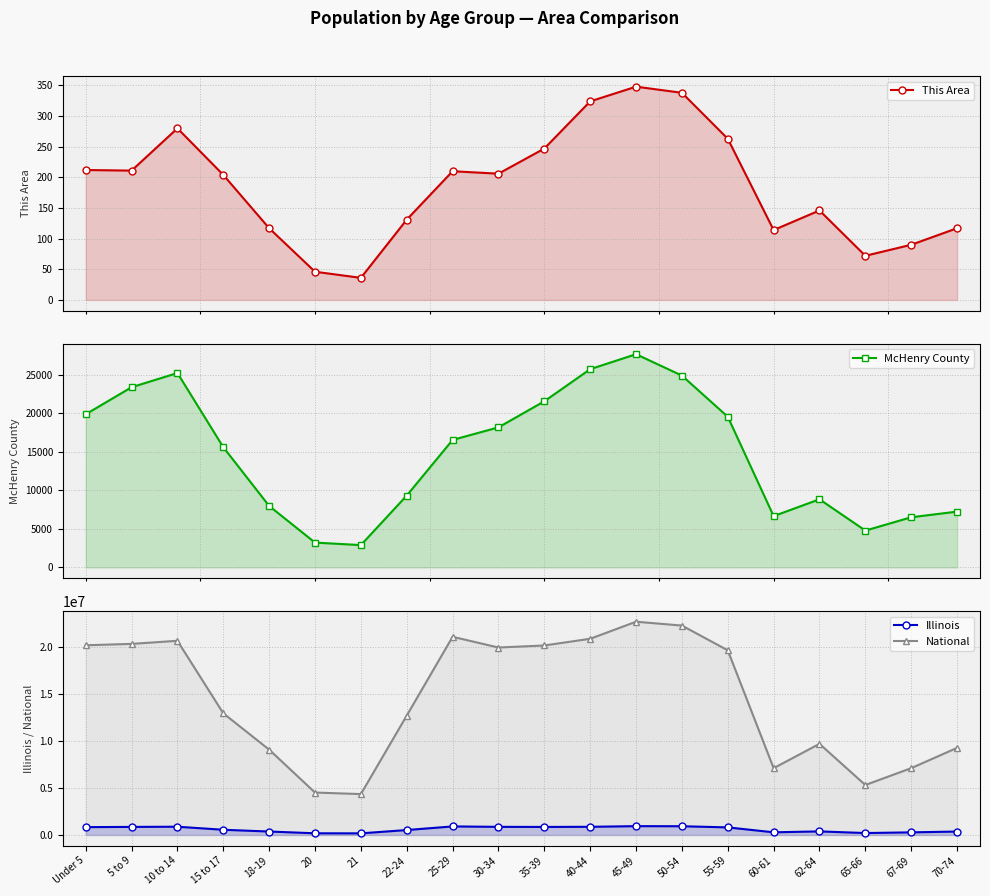

What are all the series names shown in the legend?

This Area, McHenry County, Illinois, National